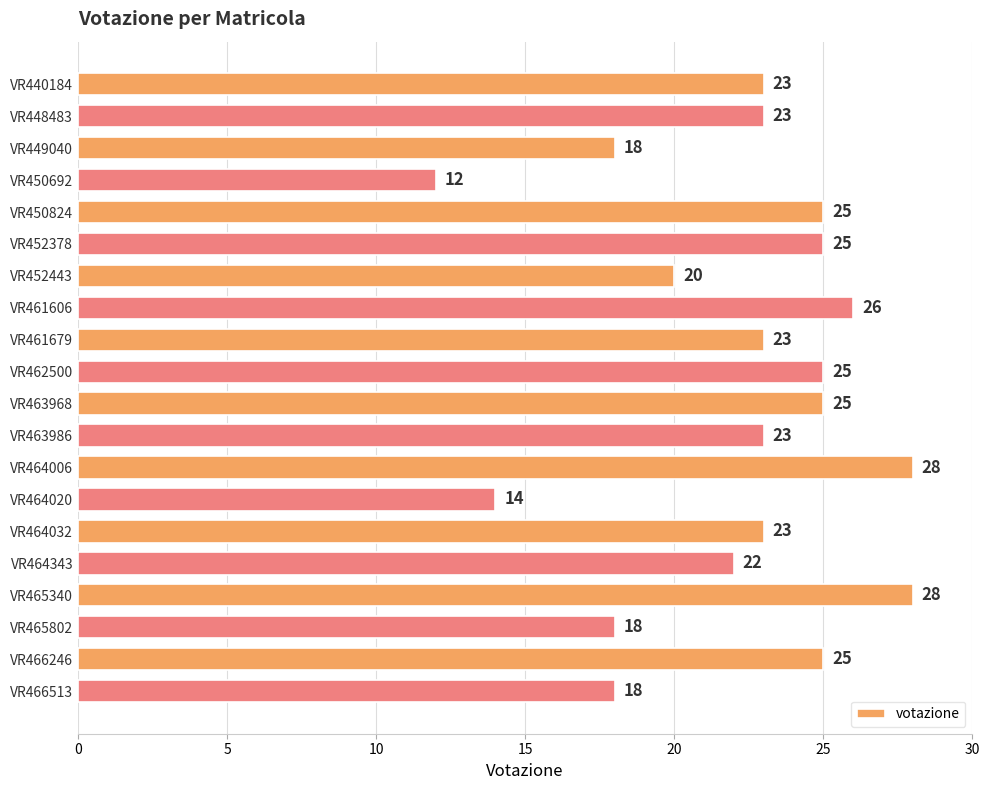

True or false: the data shows 25 at VR452378.

True